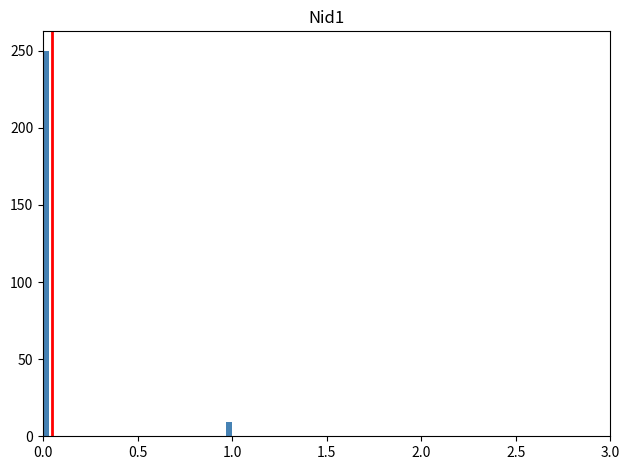

Around what value on the x-axis is the tallest bar? Give the approximate position of its centre, as read against the axis.

0.00